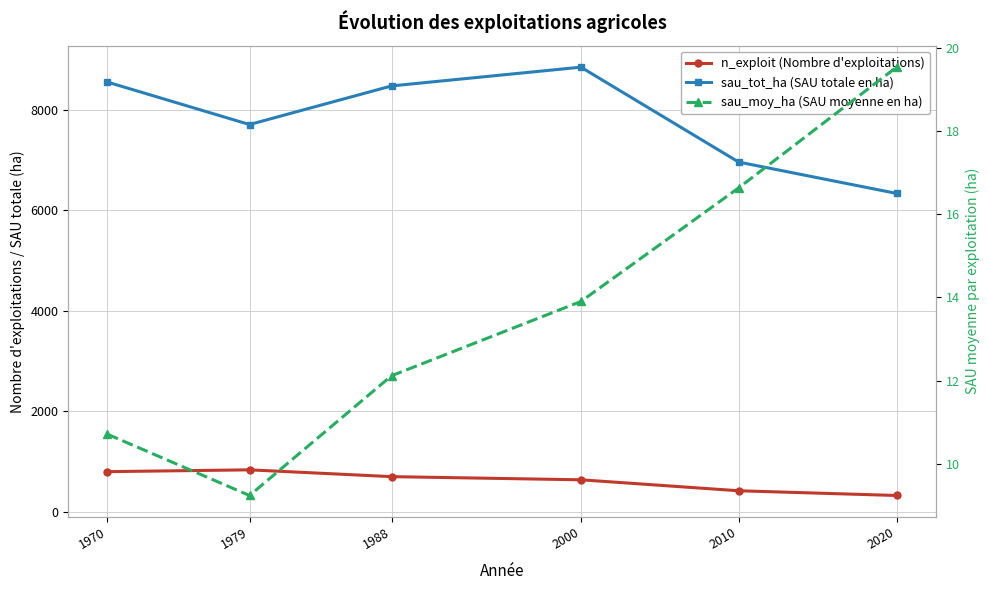

Is this an area chart (filled region under the line)?

No